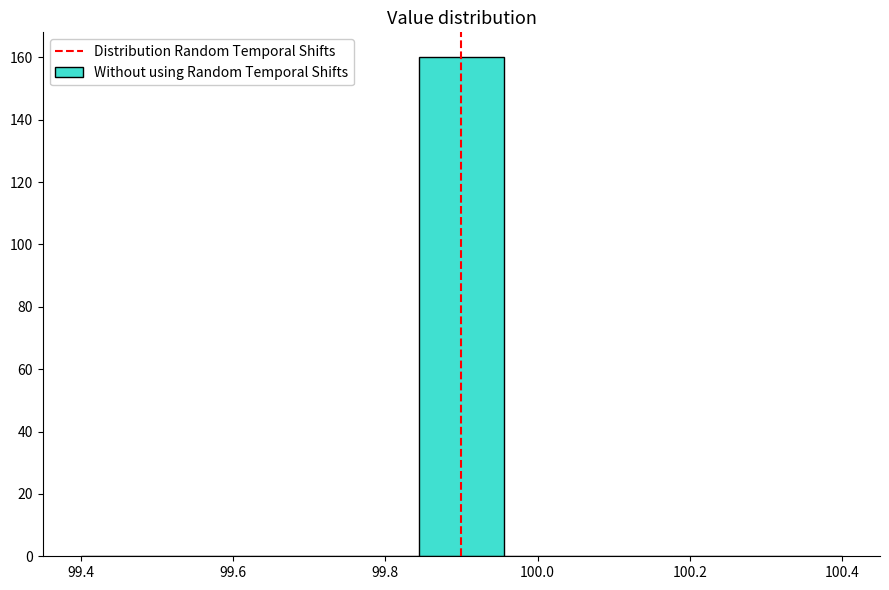

Reading left to right, transcribe this chart: for each bar, give the range it covers on the x-axis and its height. Neither the bar edges nor the heights are printed on the chart, so give them approximately, as read against the axes.

99.40 to 99.52: 0
99.52 to 99.62: 0
99.62 to 99.74: 0
99.74 to 99.84: 0
99.84 to 99.96: 160
99.96 to 100.06: 0
100.06 to 100.18: 0
100.18 to 100.28: 0
100.28 to 100.40: 0